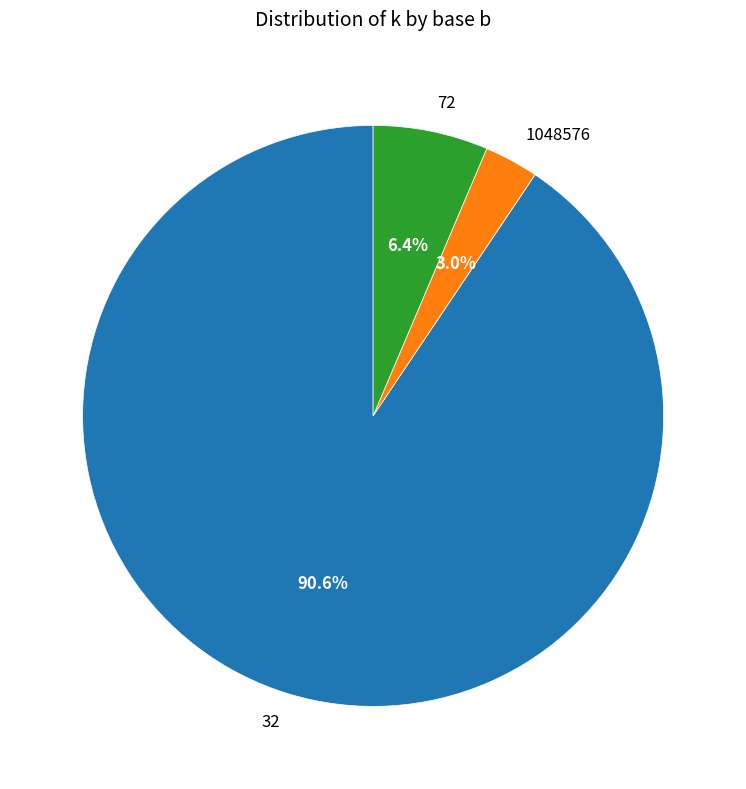

Between 1048576 and 32, which is larger?

32